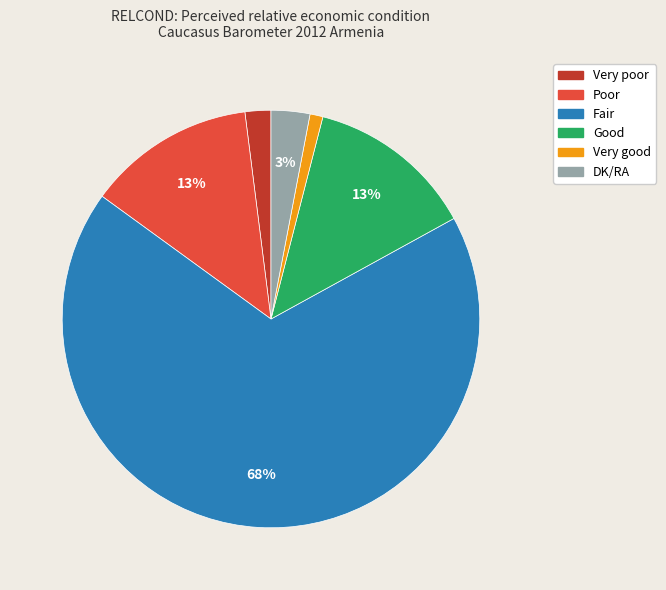

How many segments does this pie chart have?

6